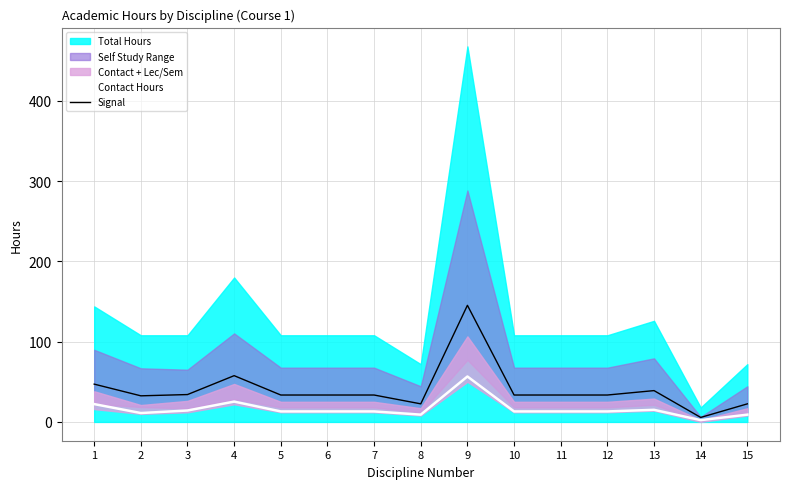

The Signal series shows 57.3 at 5. True or false?

False